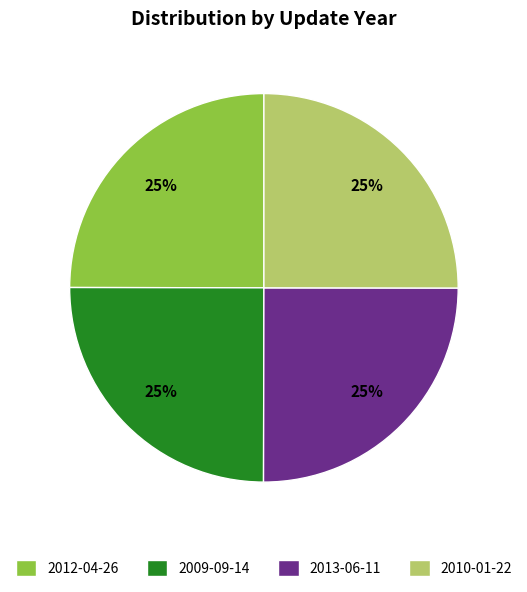

How many slices are in this pie chart?

4